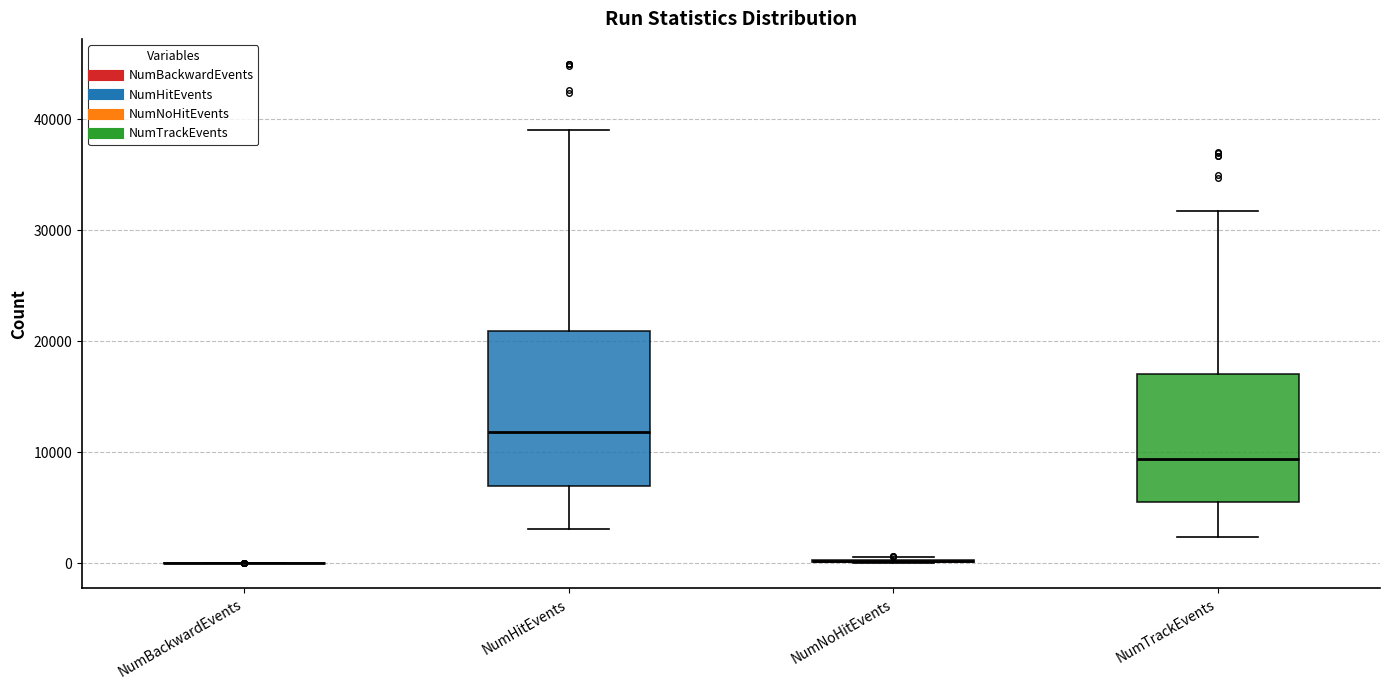

Where is the lower edge of the box for NumHitEvents on the y-axis? The values are not printed on the chart, so give them approximately, as read against the axis.

7000